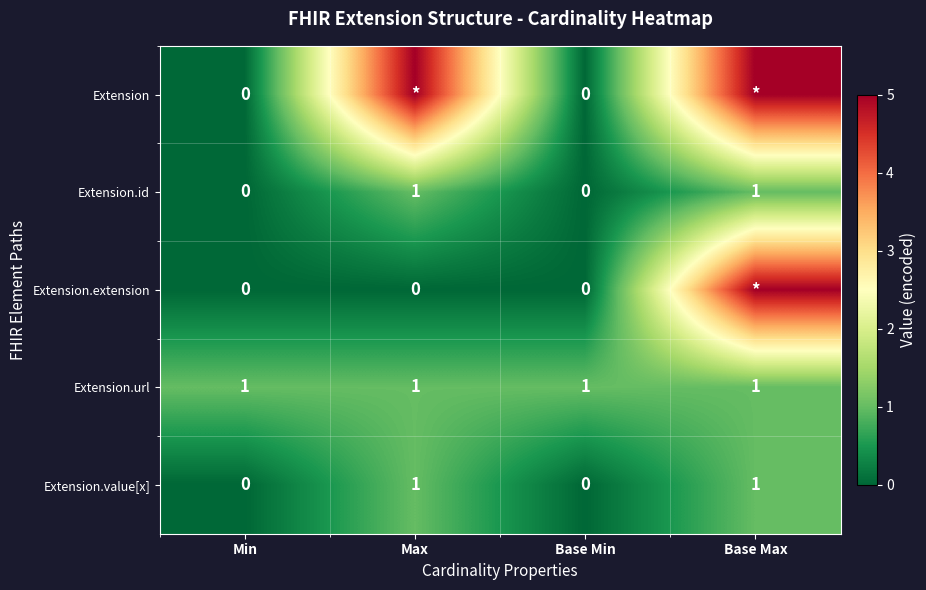

What is the greatest value displayed?

5